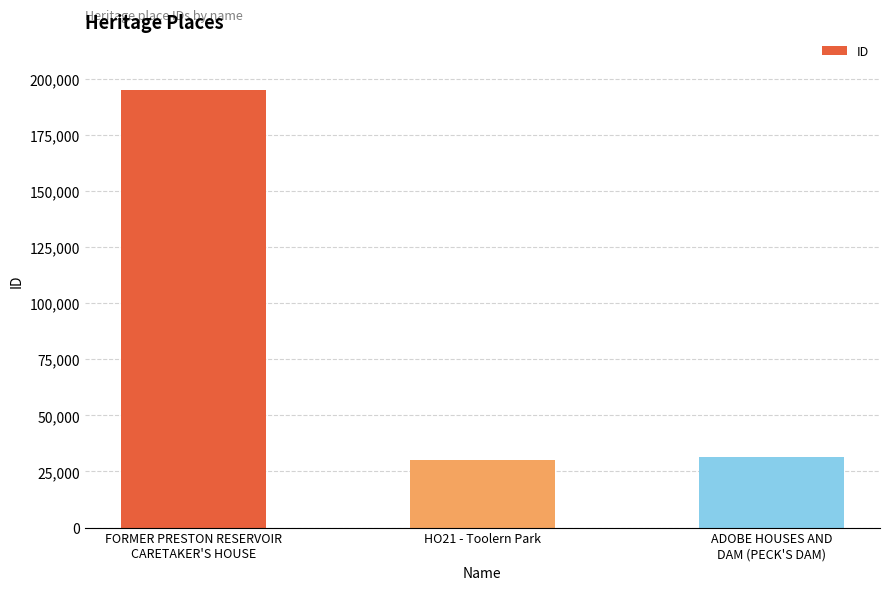

Does the chart contain any negative values?

No